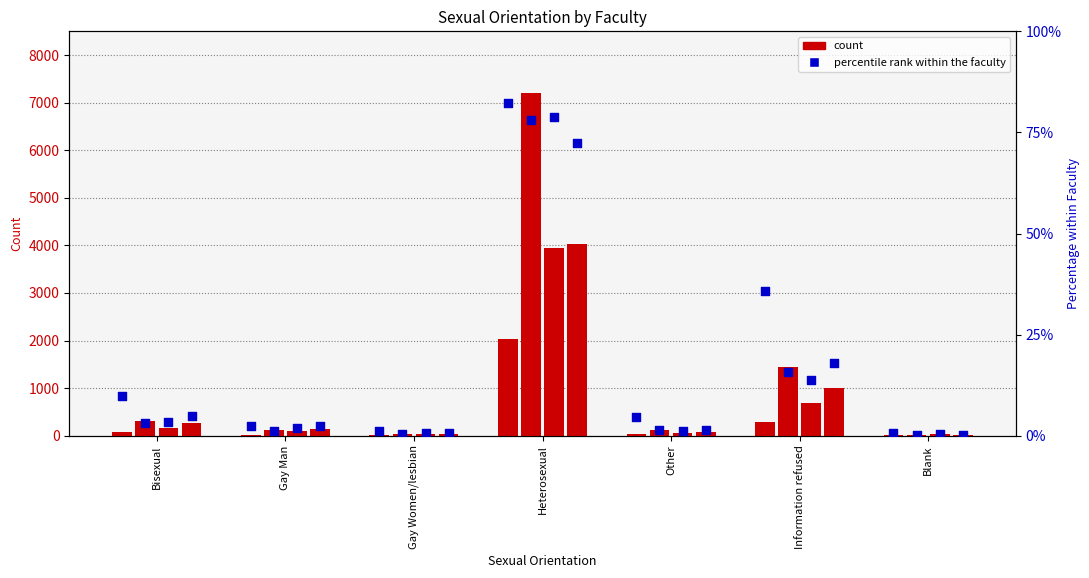

Between Other and Gay Man, which is larger?

Other